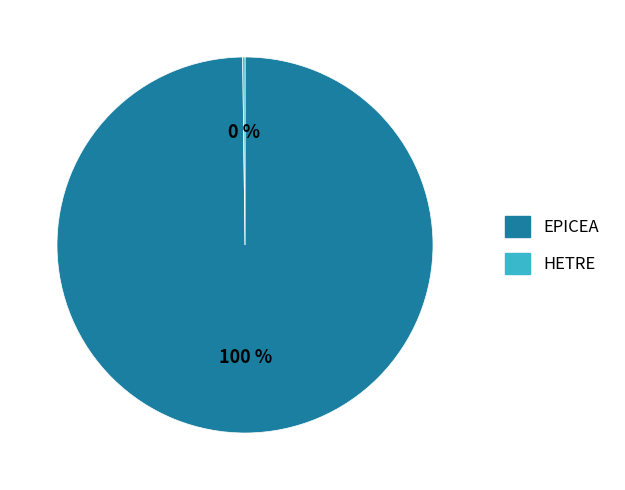

Does EPICEA represent more than half of the total?

Yes